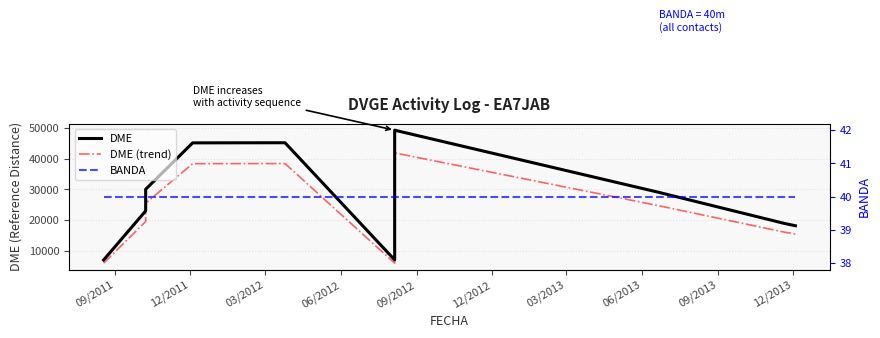

True or false: BANDA has more than 0 interior local peaks.

False